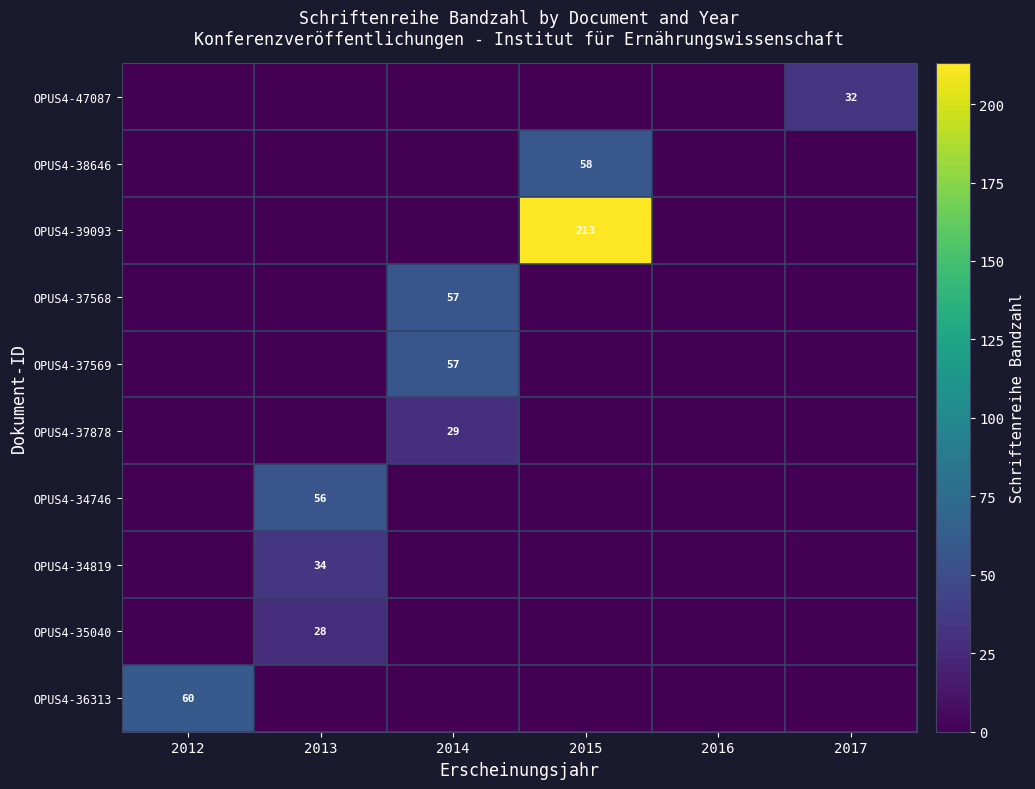

List the series in order of their peak value, lowest first.

OPUS4-35040, OPUS4-37878, OPUS4-47087, OPUS4-34819, OPUS4-34746, OPUS4-37568, OPUS4-37569, OPUS4-38646, OPUS4-36313, OPUS4-39093